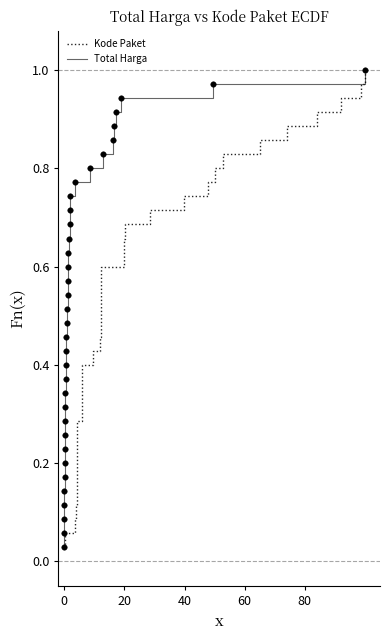

Which series has the largest range (max minus min)?

Kode Paket